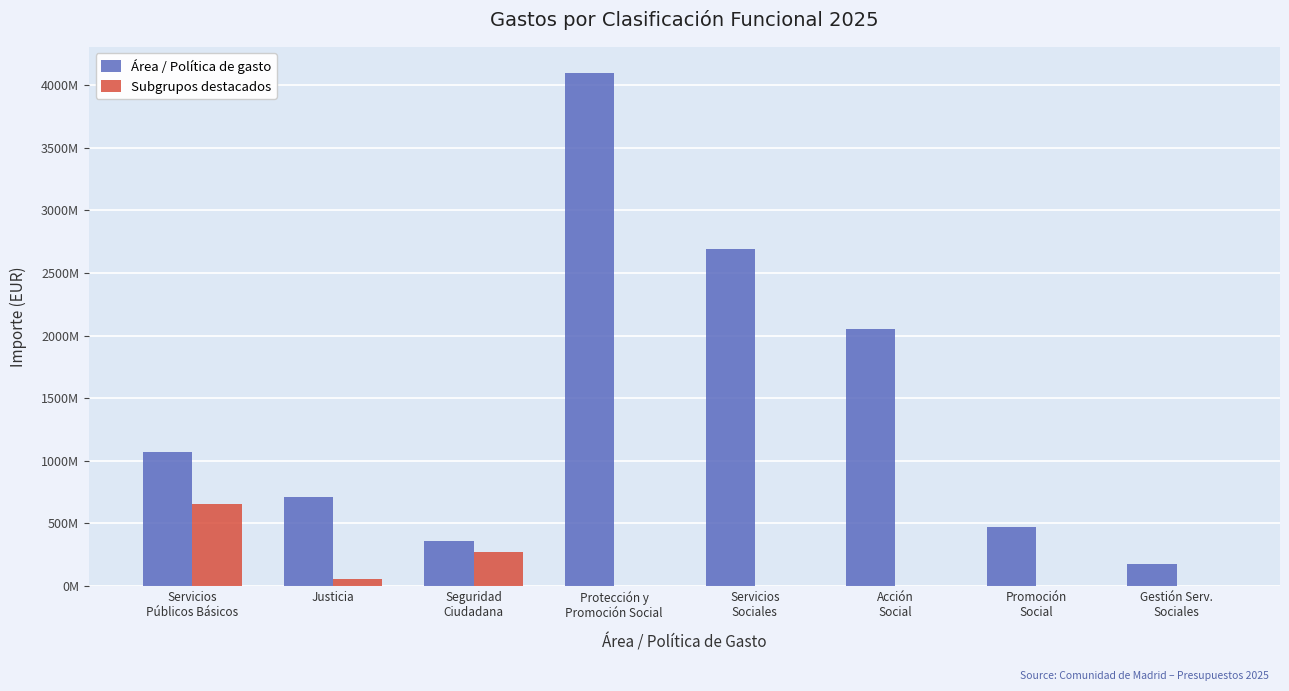

Are the bars grouped side by side (vs. stacked)?

Yes